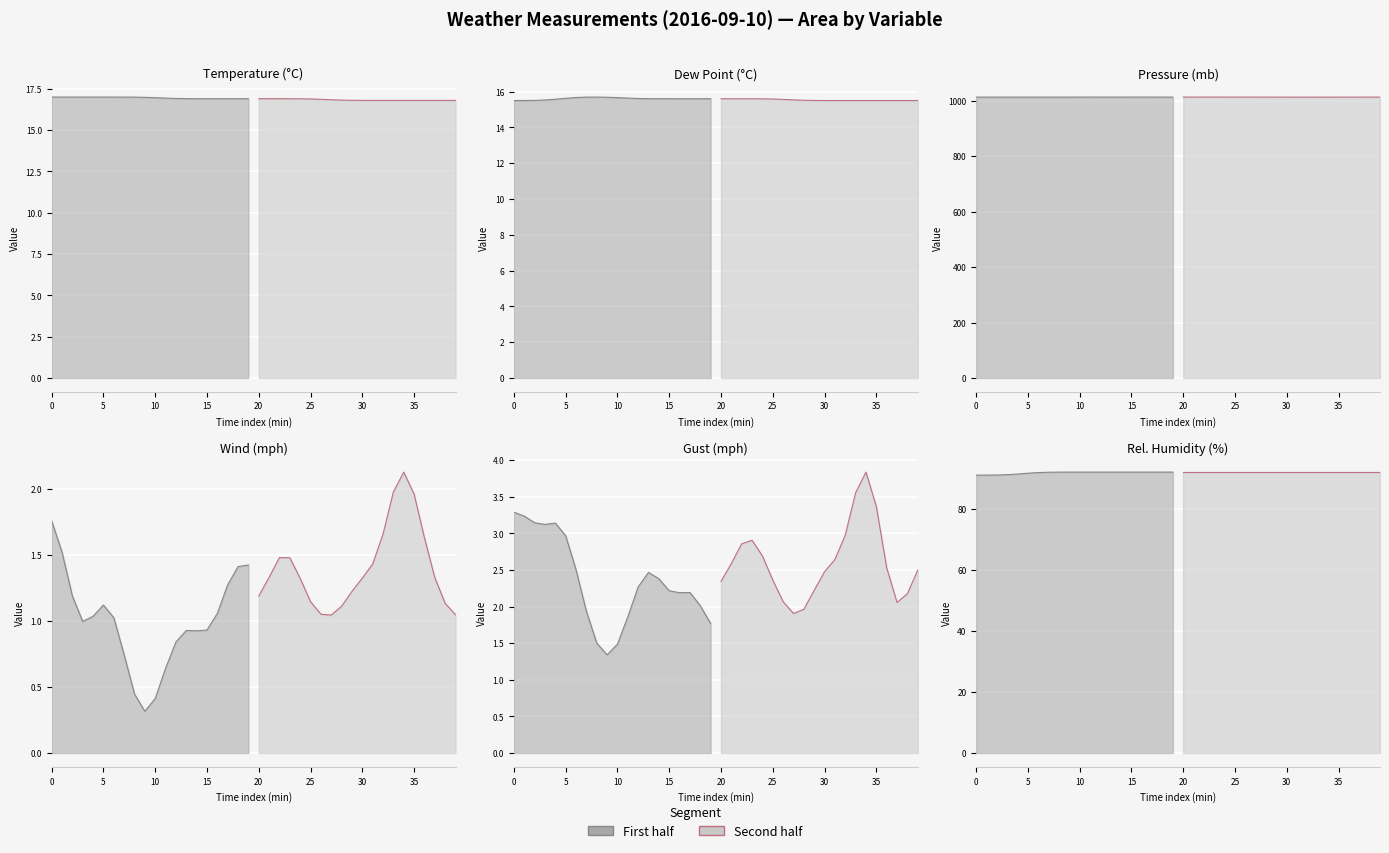

What is the total value across all series at 00:33?

1141.6